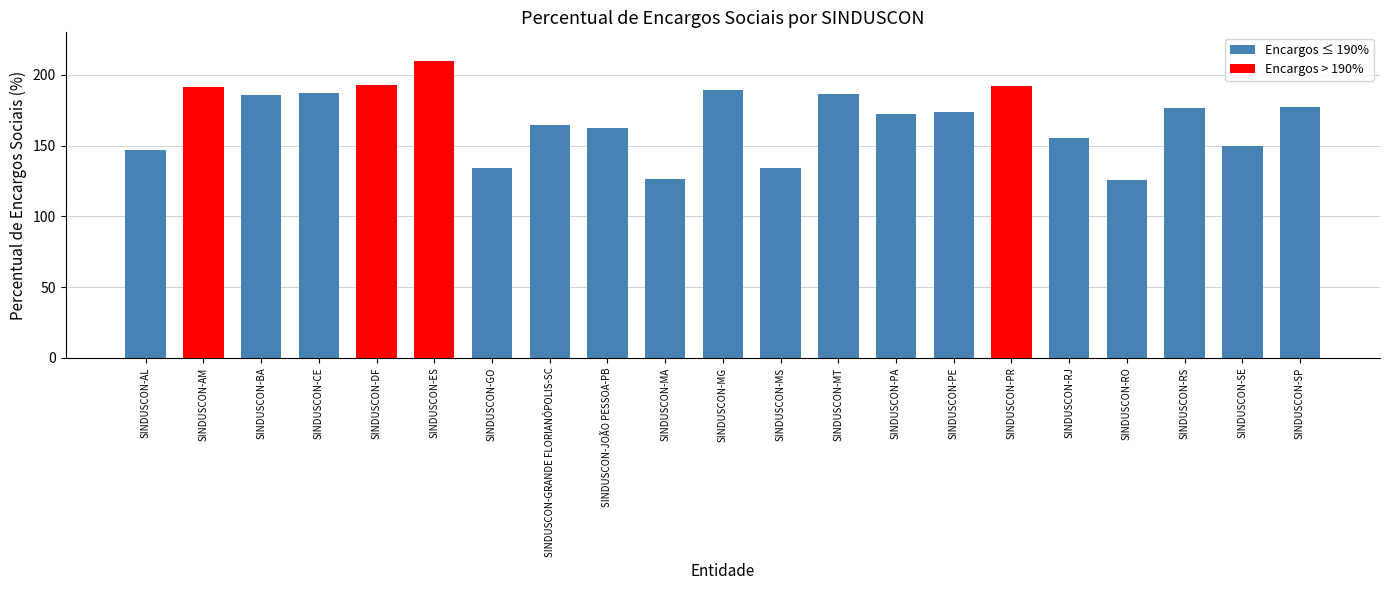

The value at SINDUSCON-DF is 192.6. True or false?

True